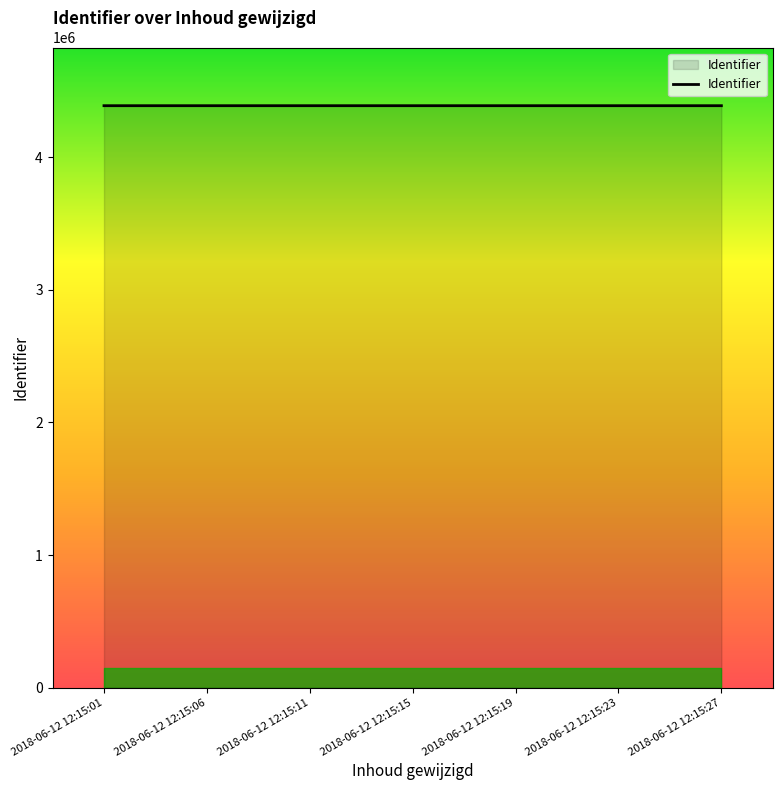

What is the difference between the maximum and second lowest values?

10